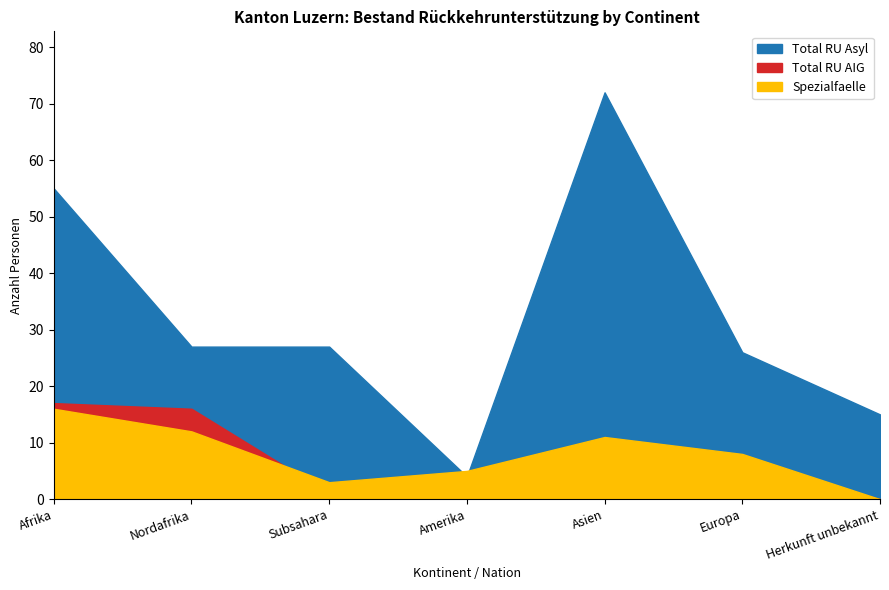

At which category does Total Bestand RU reach its first local peak?

Asien